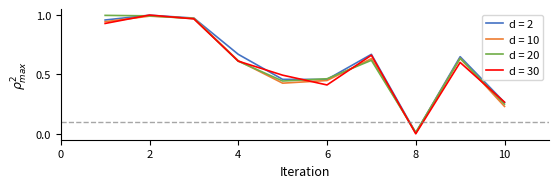

Reading right to left, what are all the values shown in this chart?

10=0.3	9=0.6	8=0.0	7=0.7	6=0.5	5=0.5	4=0.7	3=1.0	2=1.0	1=1.0